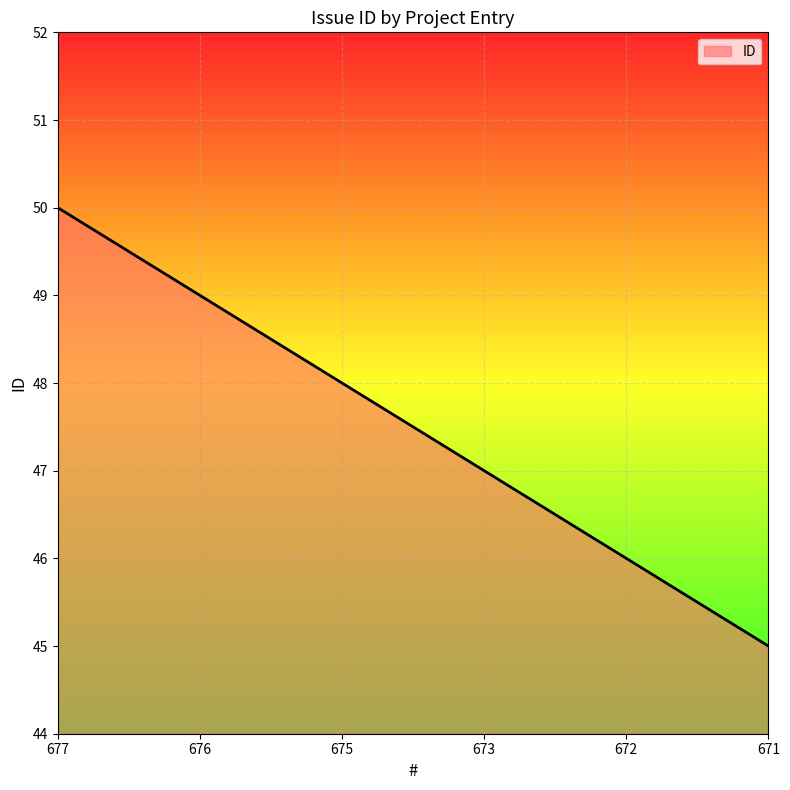

Reading left to right, extract all data points from this chart.

677=50	676=49	675=48	673=47	672=46	671=45